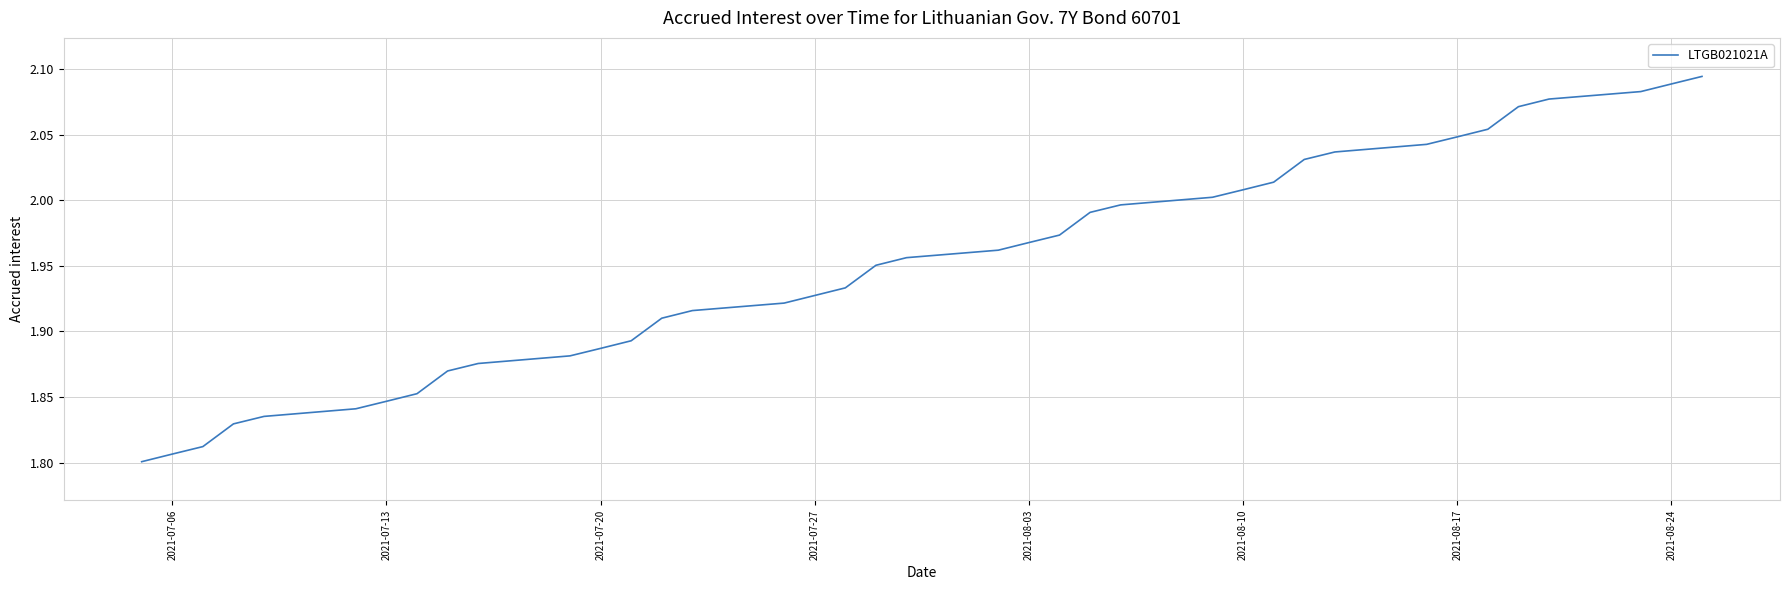

What is the difference between the maximum and minimum values?

0.3